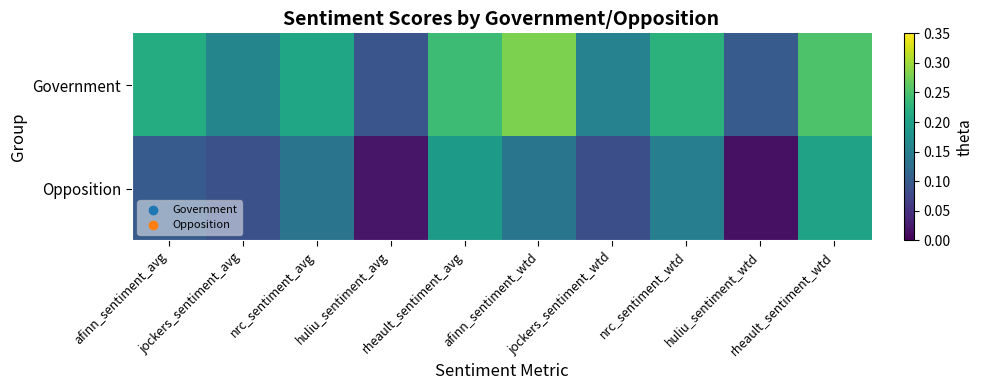

What is the spread (max minus min) of values at huliu_sentiment_wtd?

0.1